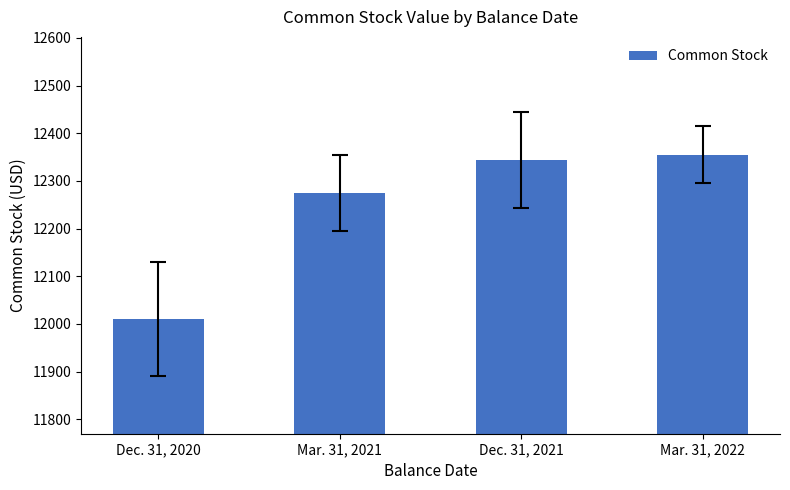

Rank the categories by value from highest to lowest.

Mar. 31, 2022, Dec. 31, 2021, Mar. 31, 2021, Dec. 31, 2020